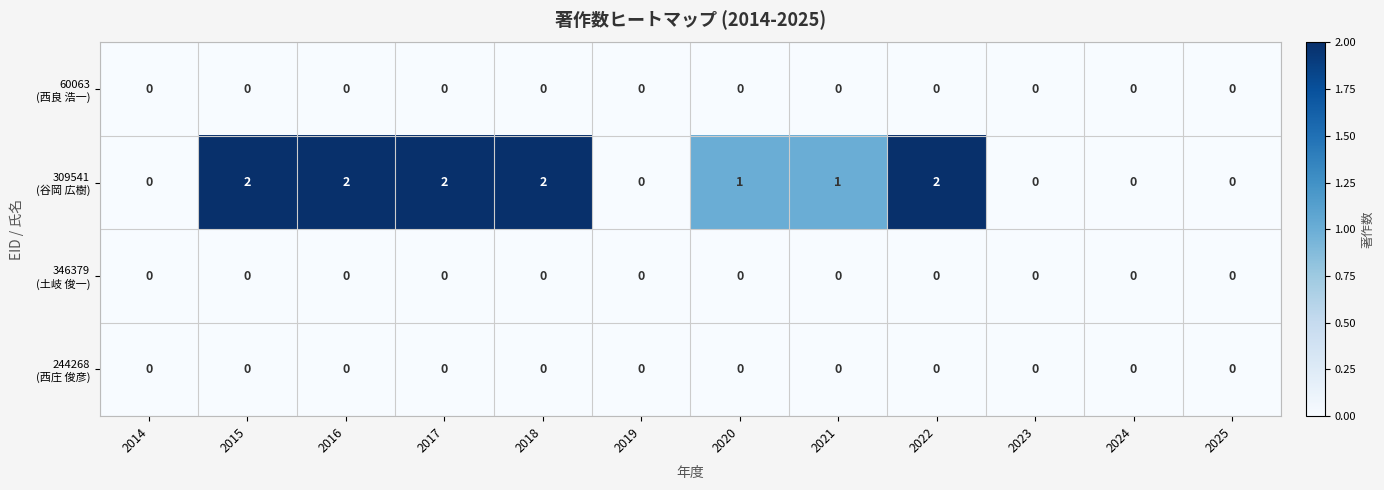

Between 2017 and 2020, which series saw the biggest shift?

309541 (谷岡 広樹)